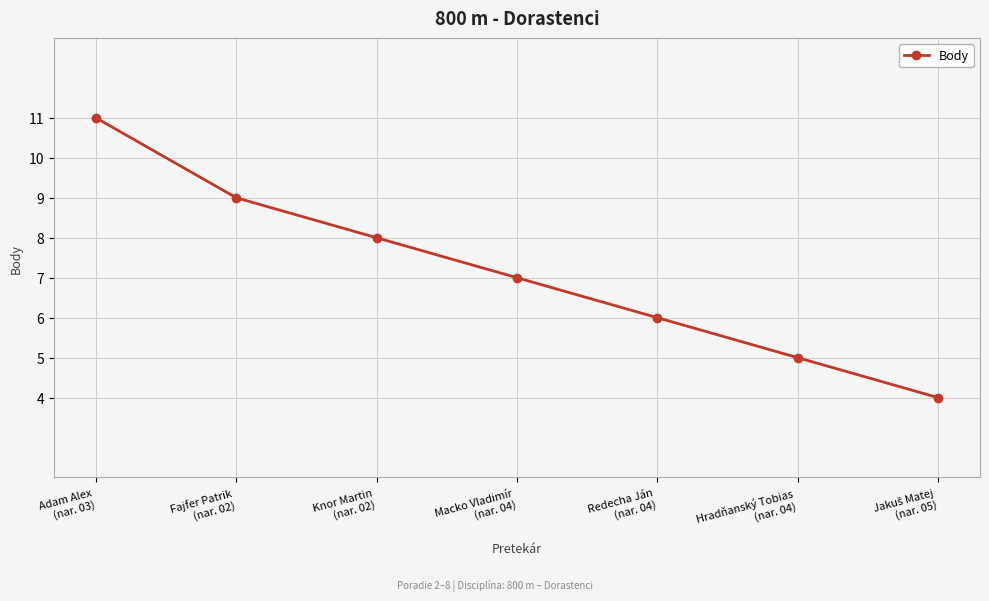

How many data points are less than 7?

3